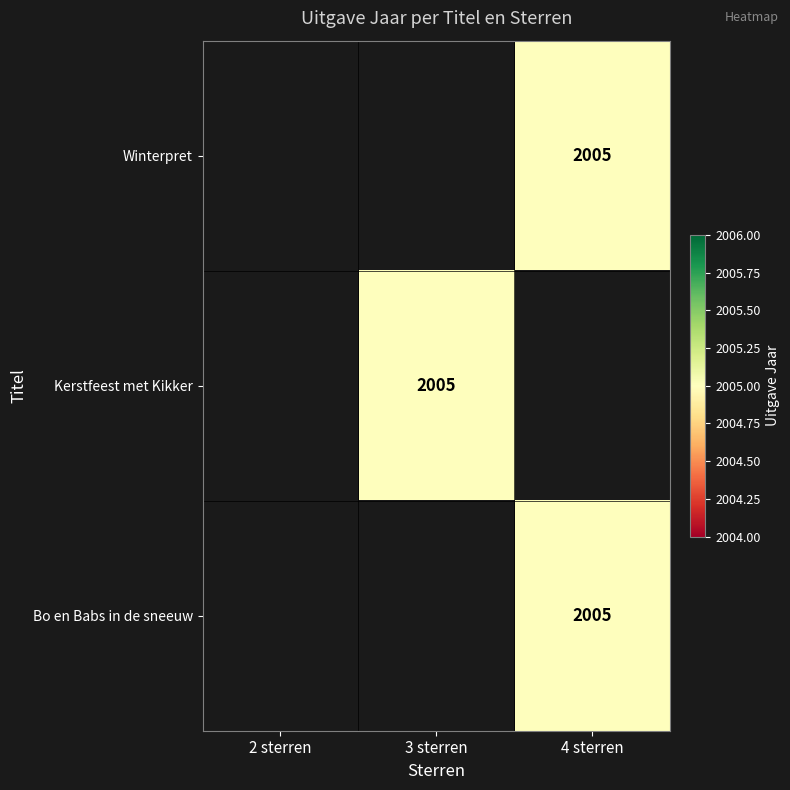

What is the minimum value shown in the chart?

2005.0